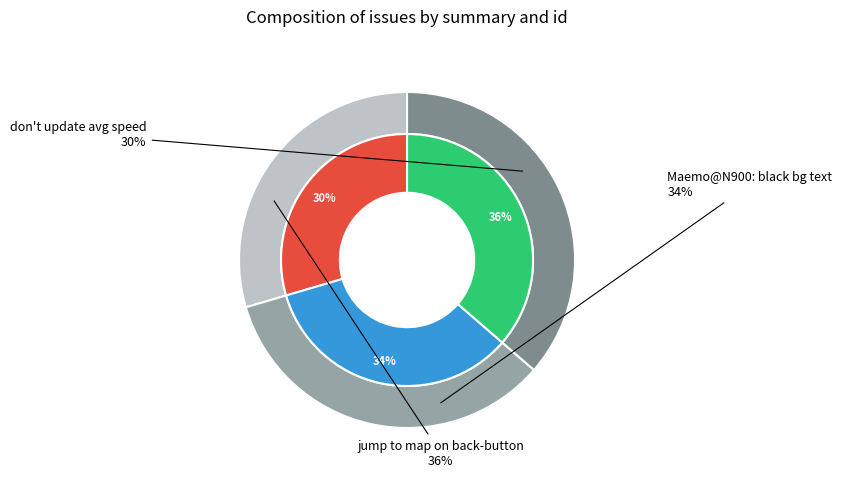

The Maemo@N900: black background in text entry slice represents 23% of the pie. True or false?

False